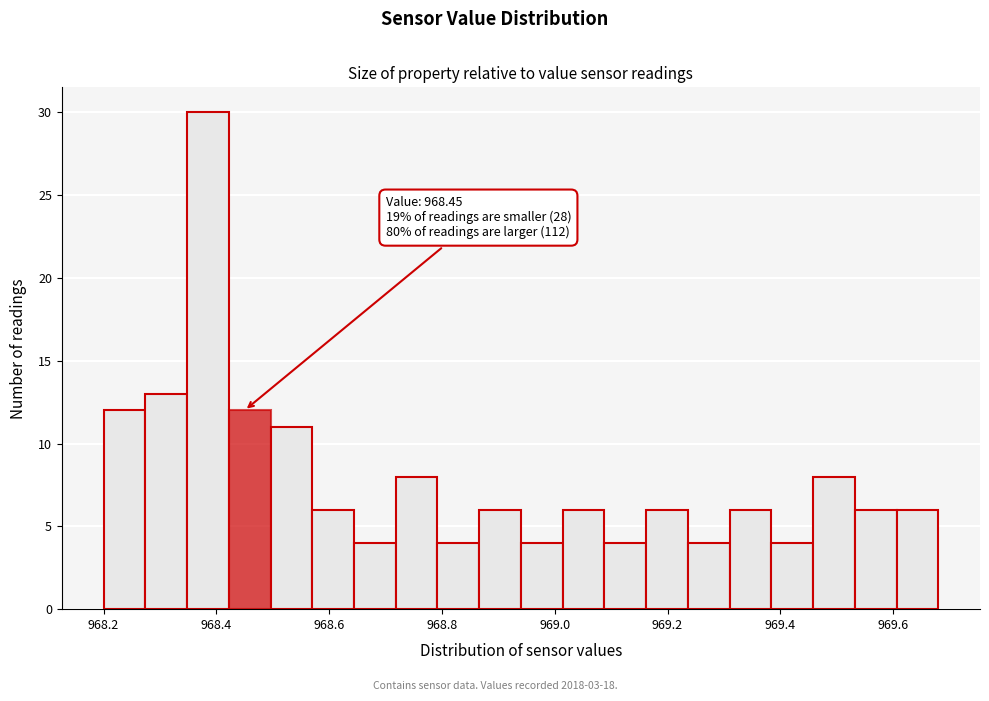

Read against the x-axis, roughly where is the centre of the tallest bar?

968.38